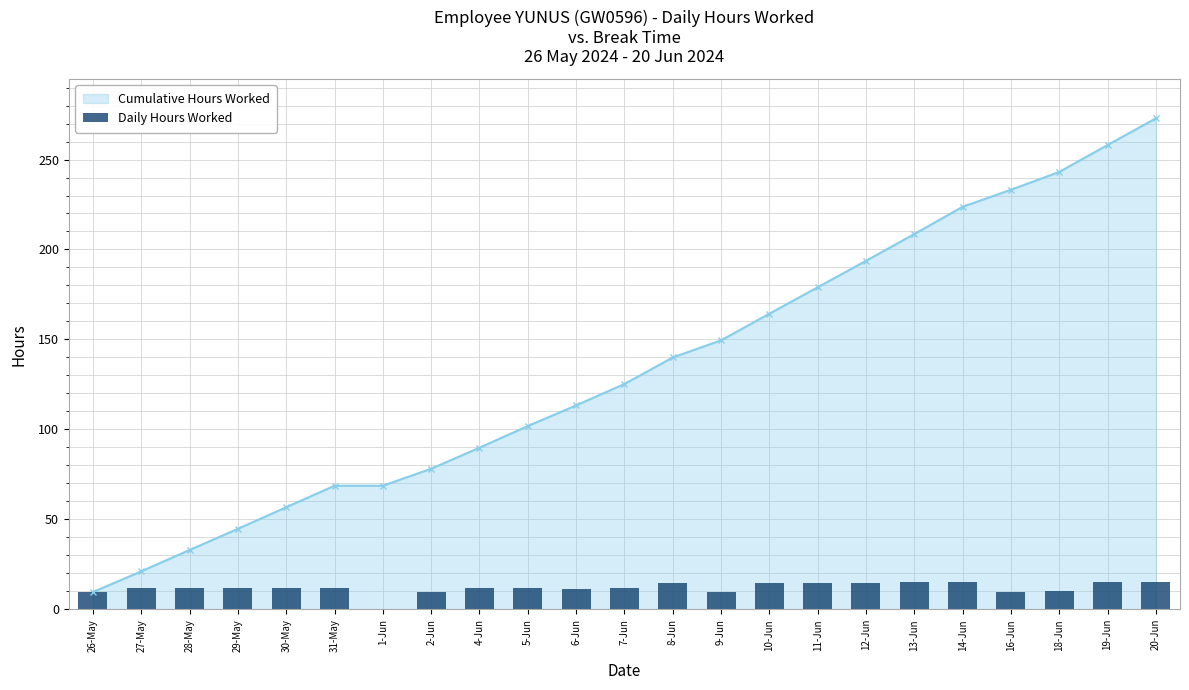

What is the value of the 23rd bar from the left?

14.8